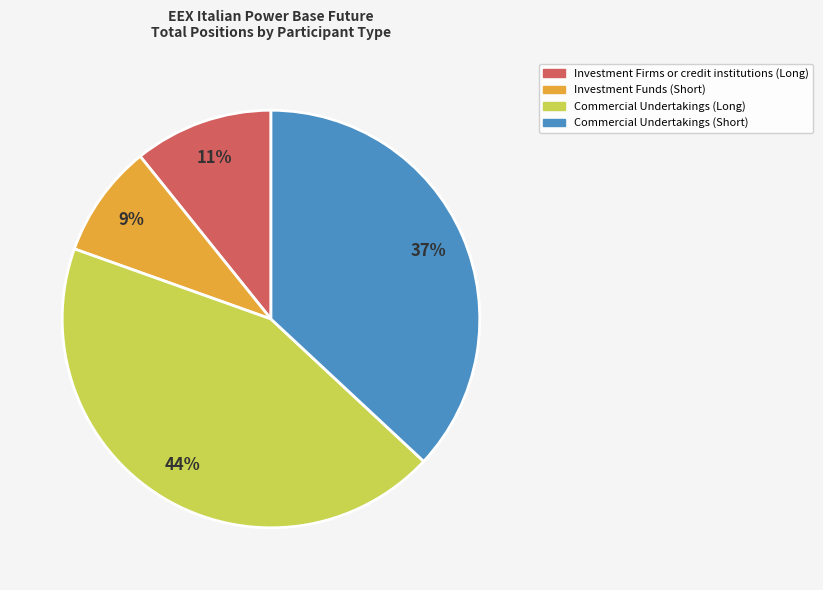

The Commercial Undertakings (Long) slice represents 44% of the pie. True or false?

True